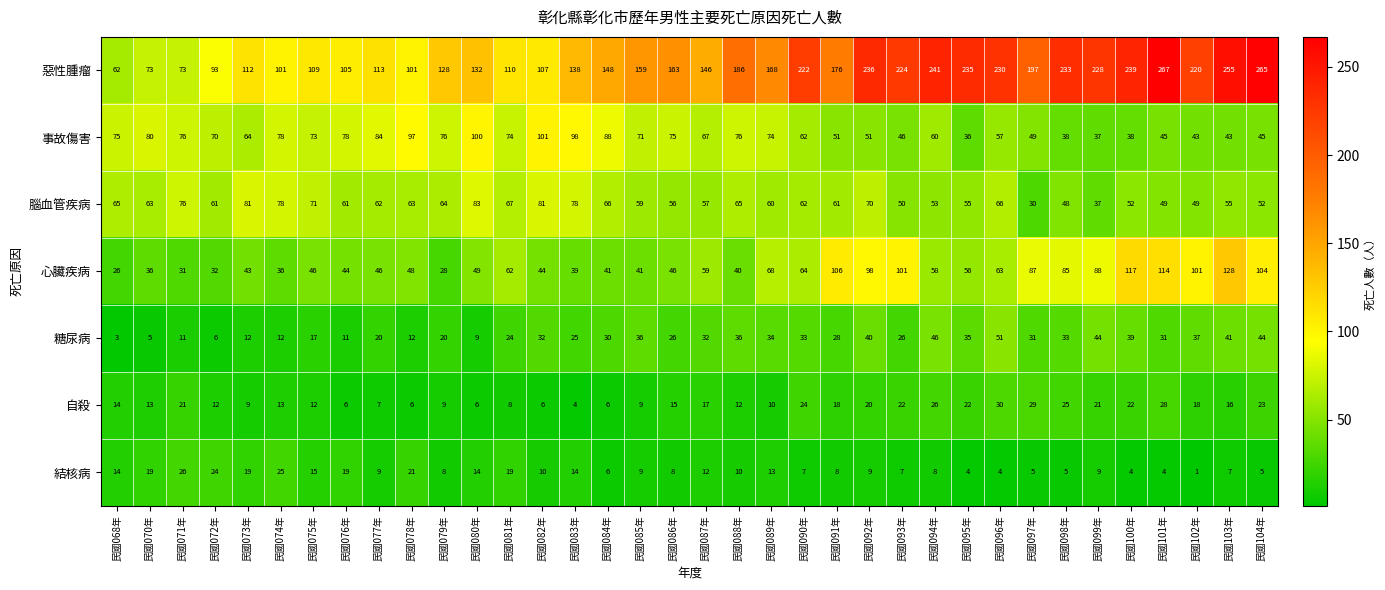

What is the difference between the maximum and second lowest values in the 糖尿病 series?

46